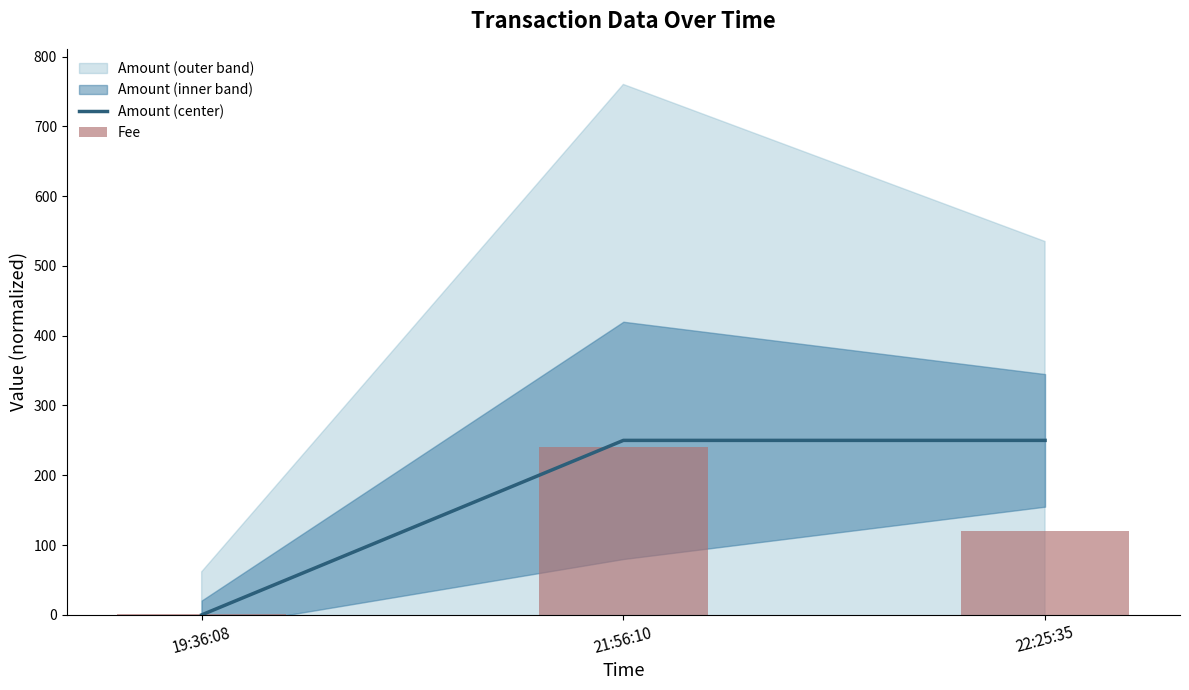

List the series in order of their overall mean, highest first.

Amount (center), Fee